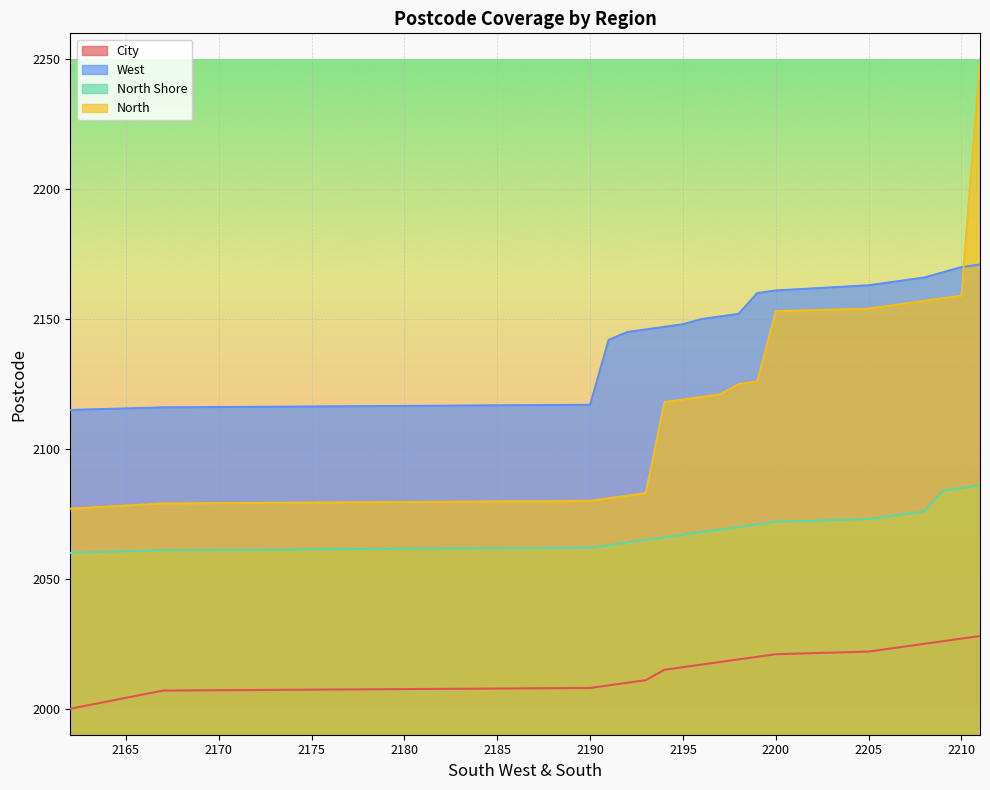

List the series in order of their overall mean, highest first.

West, North, North Shore, City